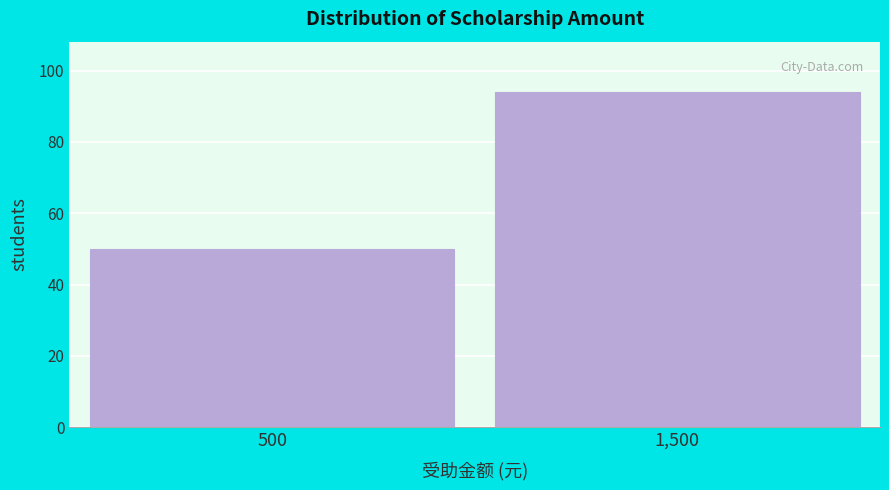

Reading right to left, transcribe all the data shown in this chart.

94	50